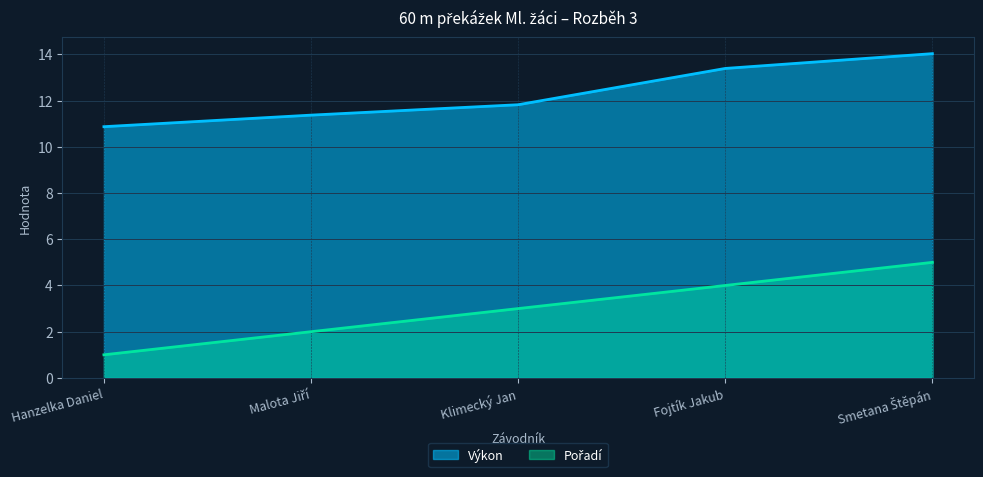

True or false: Výkon and Pořadí intersect in this chart.

False